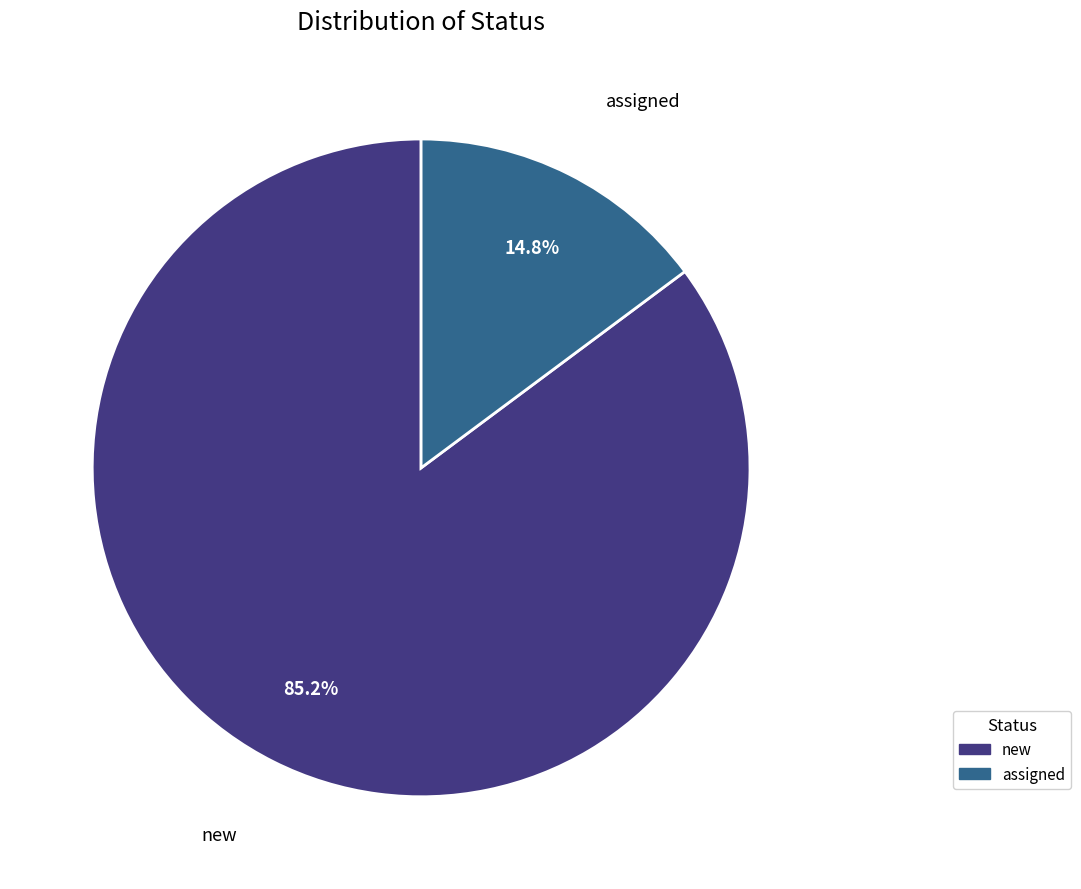

Which slice is the smallest?

assigned